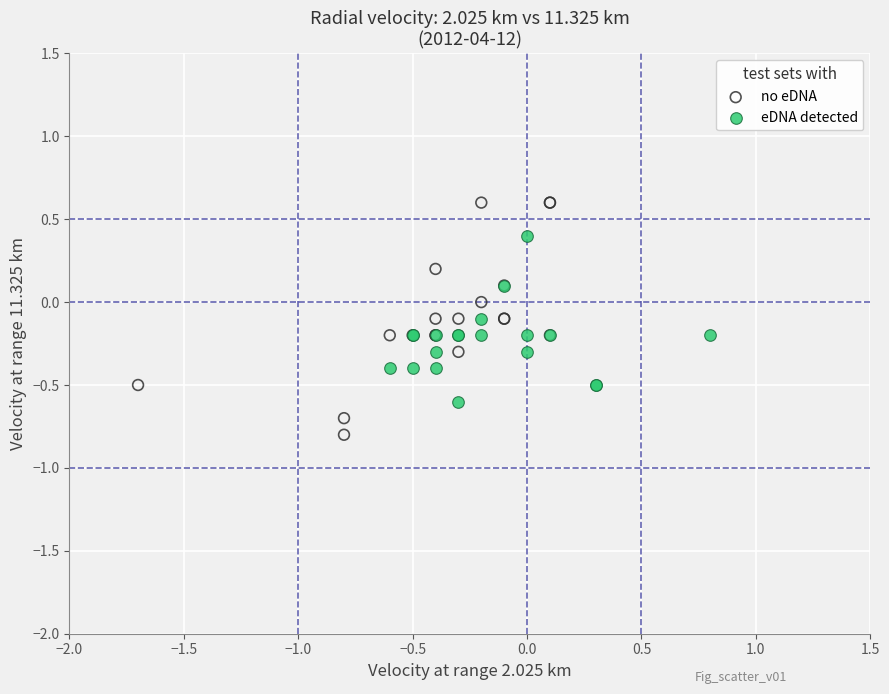

Which series contains the lowest Y value?

no eDNA